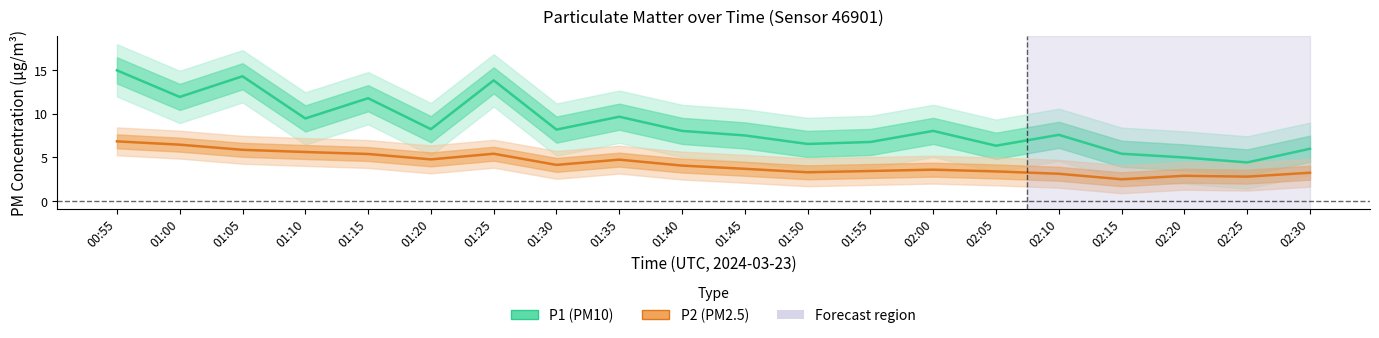

How many values in the P1 series exceed 8?

11